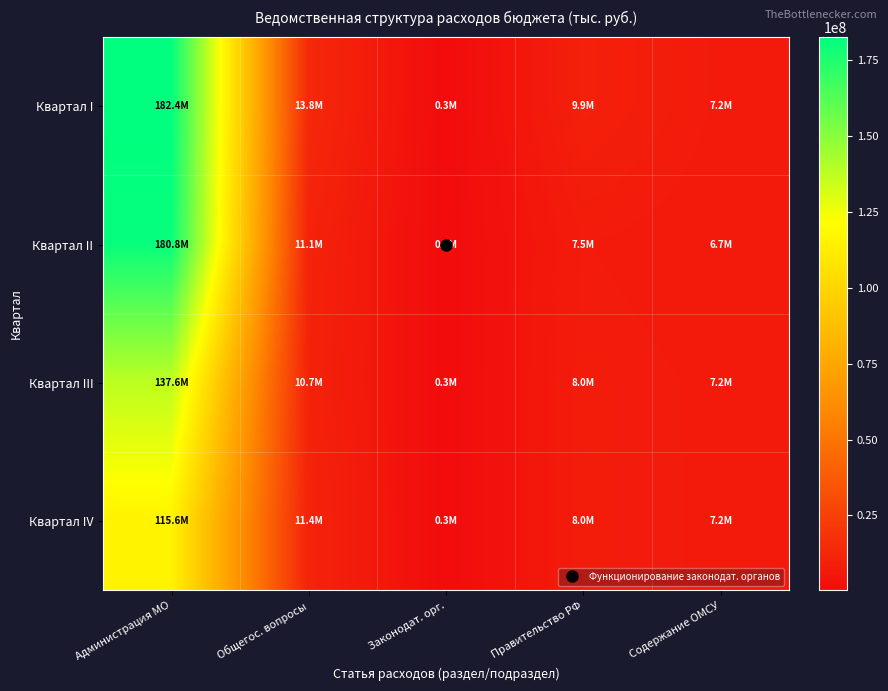

Which series has the largest total across all categories?

Квартал I